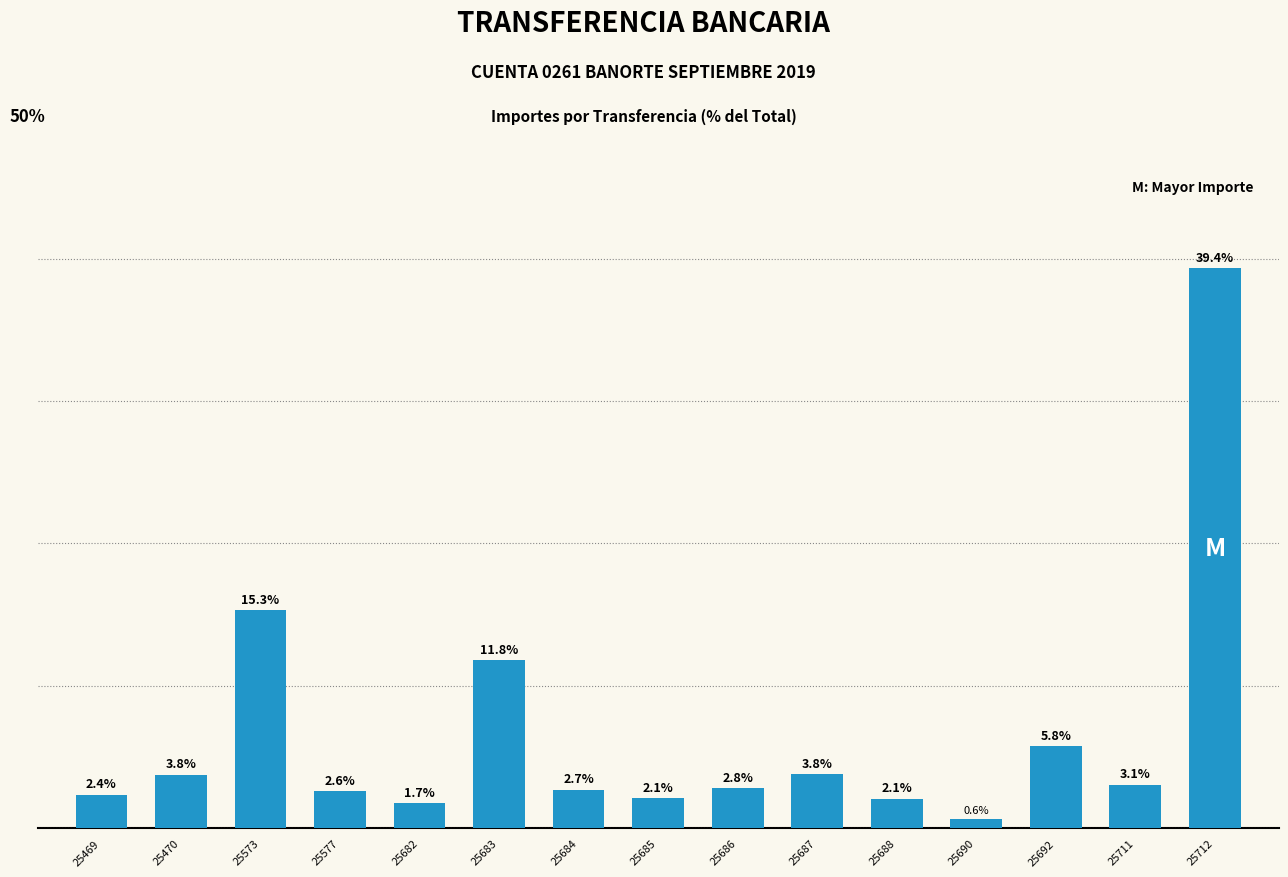

Is it true that the value at 25692 is 2.9?

False